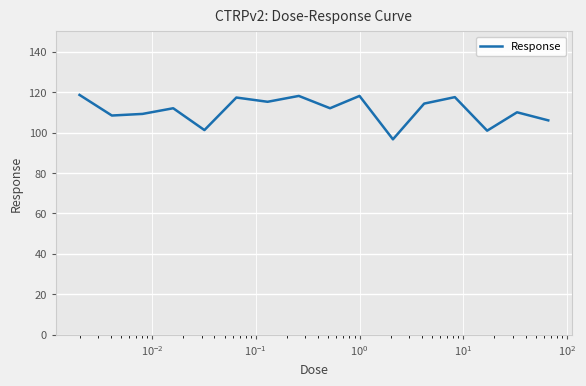

What is the difference between the maximum and minimum values?

22.0